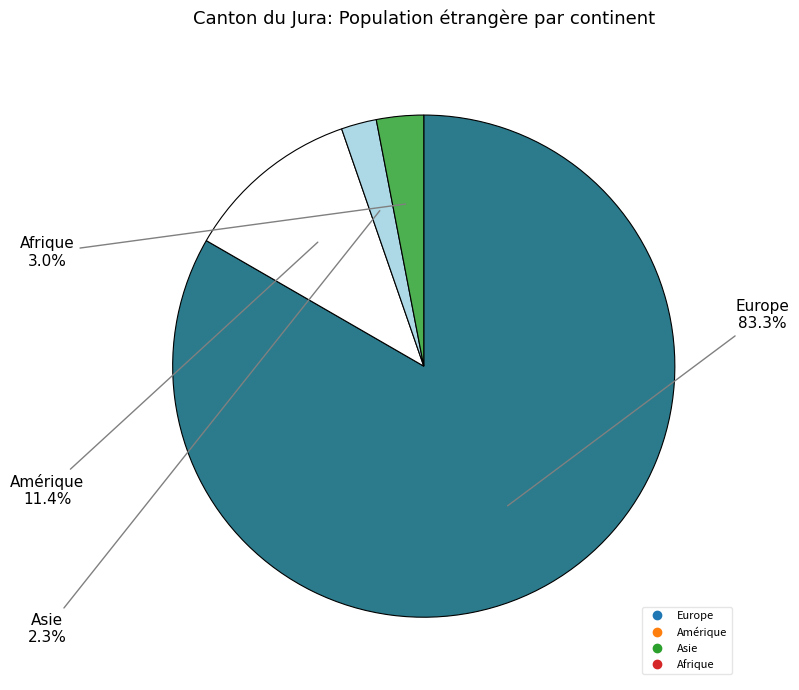

Is there a majority slice in this chart?

Yes